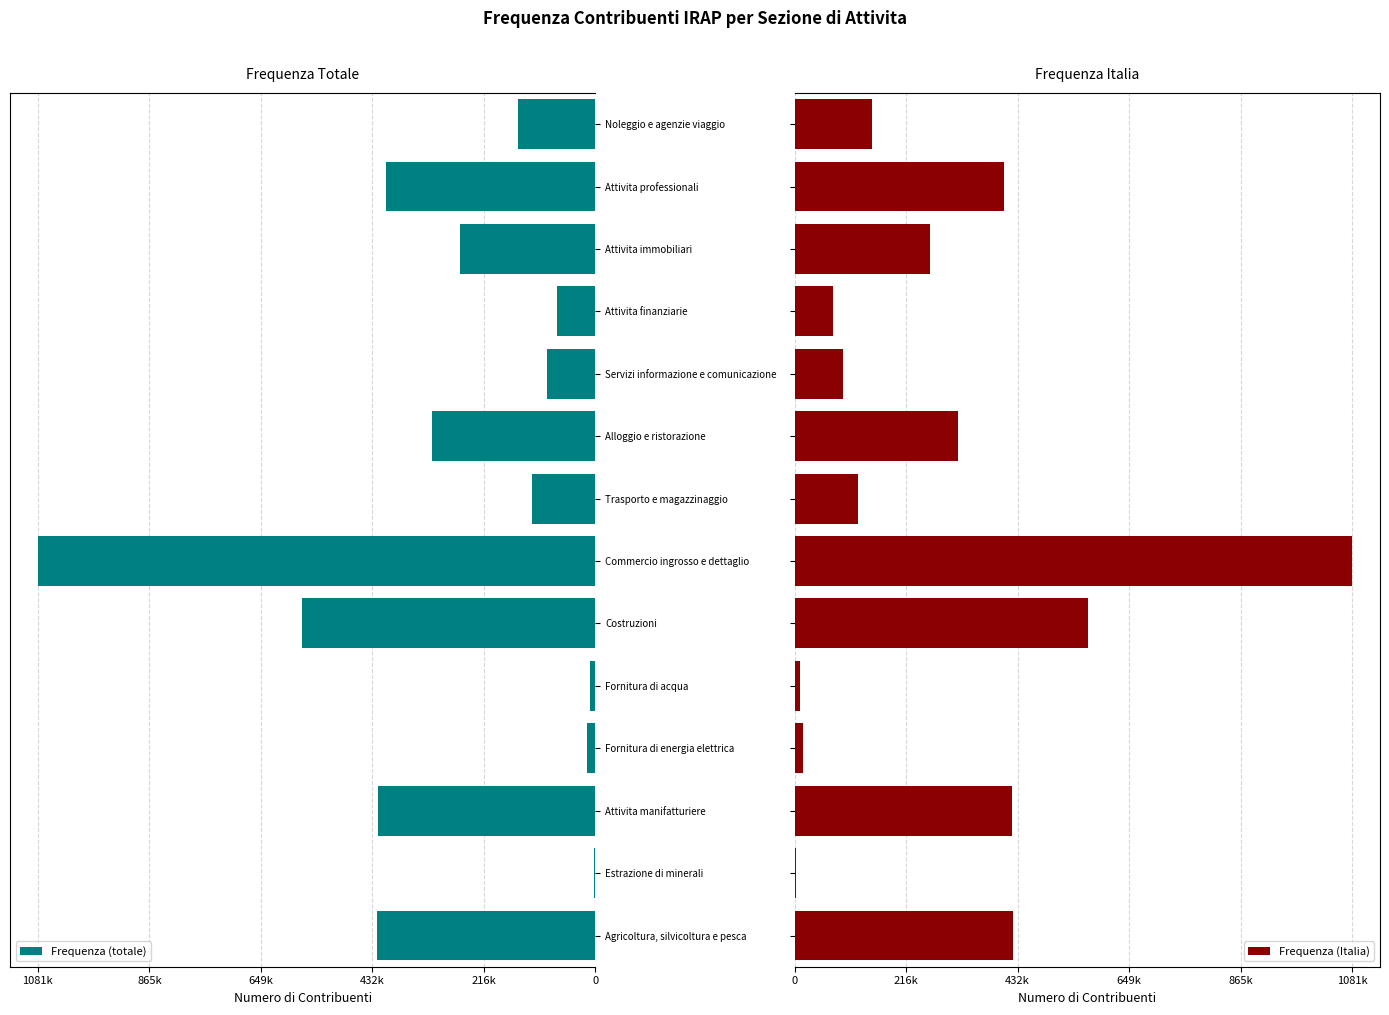

What is the difference between the second highest and second lowest values in the Frequenza (Italia) series?

558564